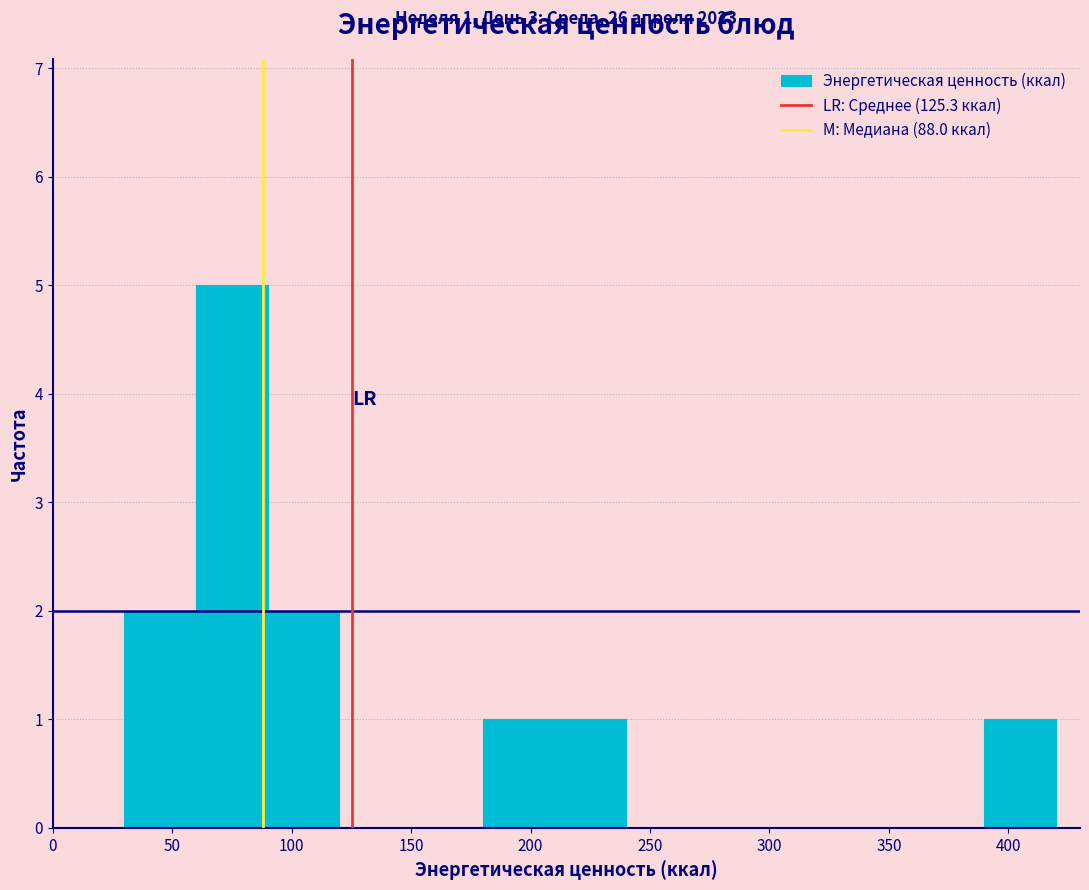

Over which range of the x-axis is the bar tallest?

60 to 90